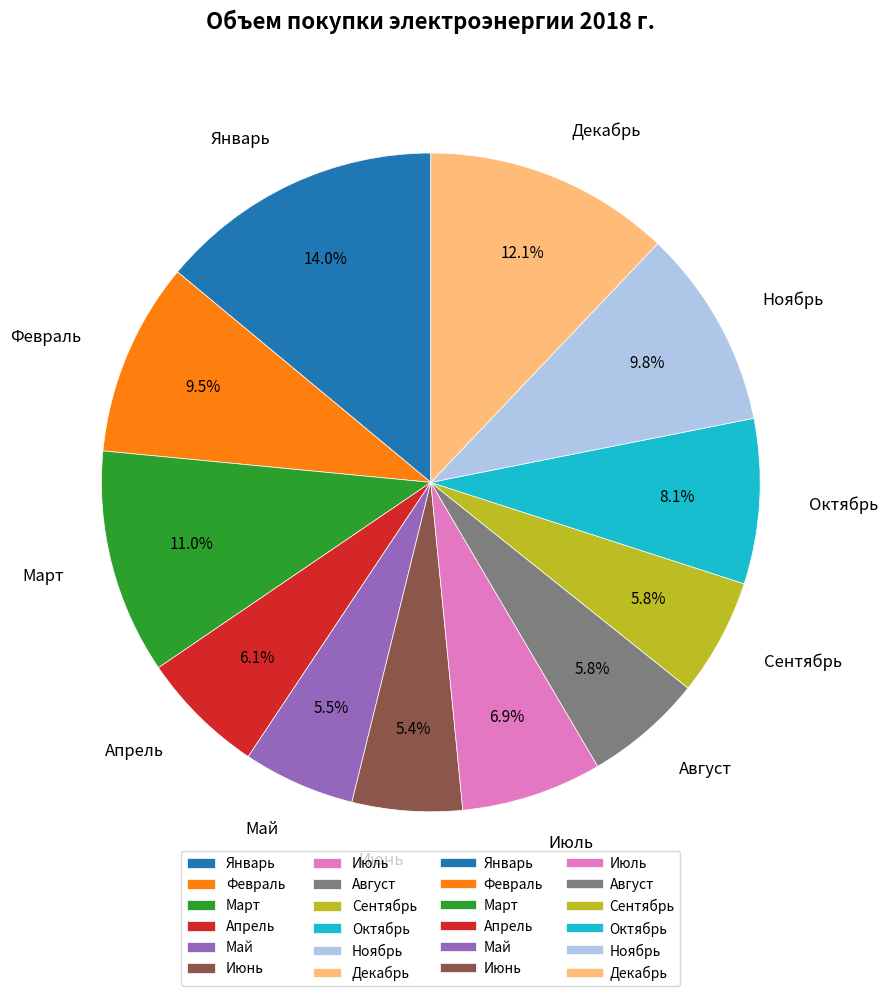

To the nearest percent, what is the difference between the Май and Февраль slice percentages?

4%